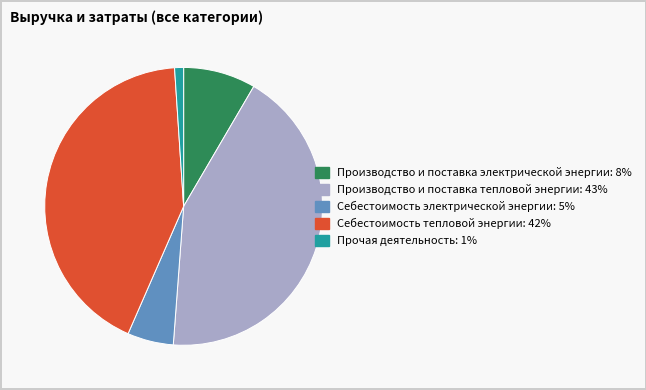

Does Прочая деятельность represent more than half of the total?

No